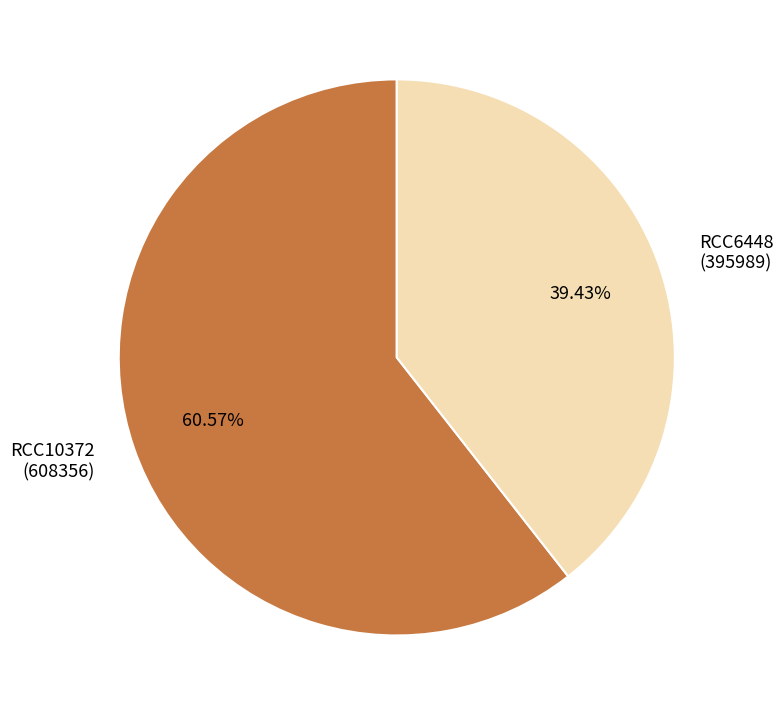

Between RCC6448 (395989) and RCC10372 (608356), which is larger?

RCC10372 (608356)